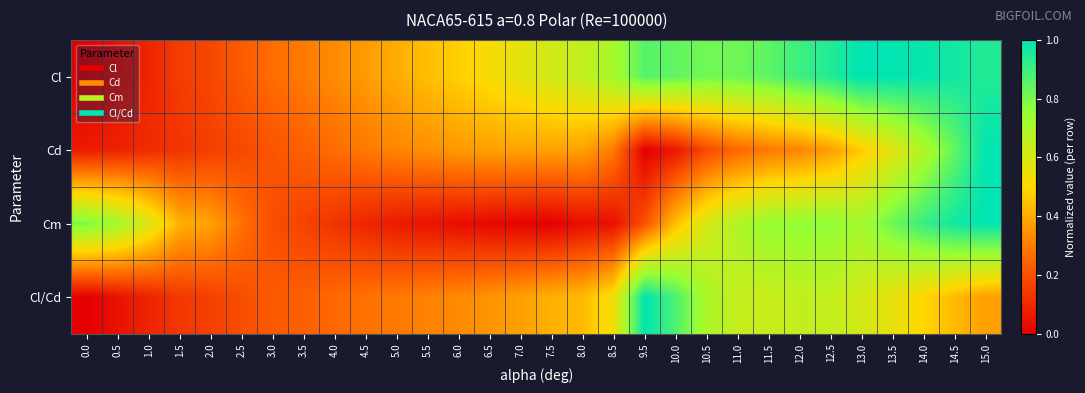

Which series has the largest total across all categories?

Cl